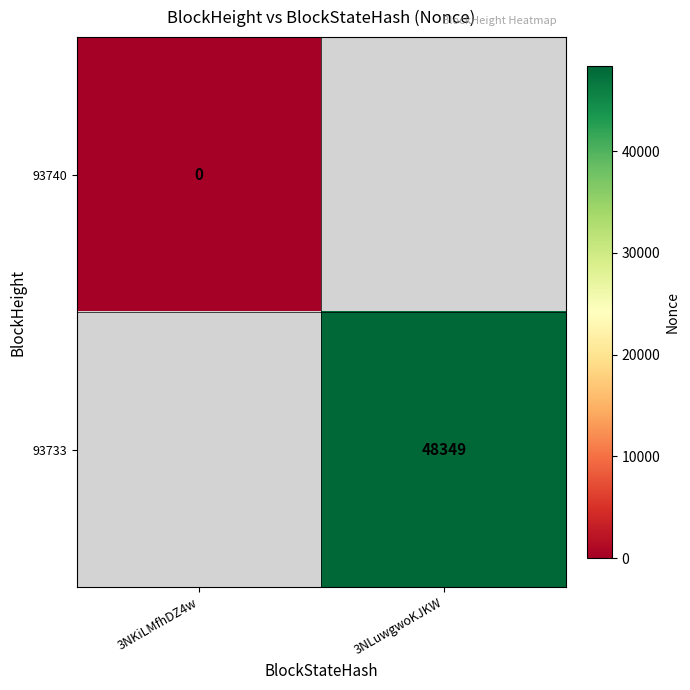

Between 3NKiLMfhDZ4w and 3NLuwgwoKJKW, which is larger?

3NLuwgwoKJKW